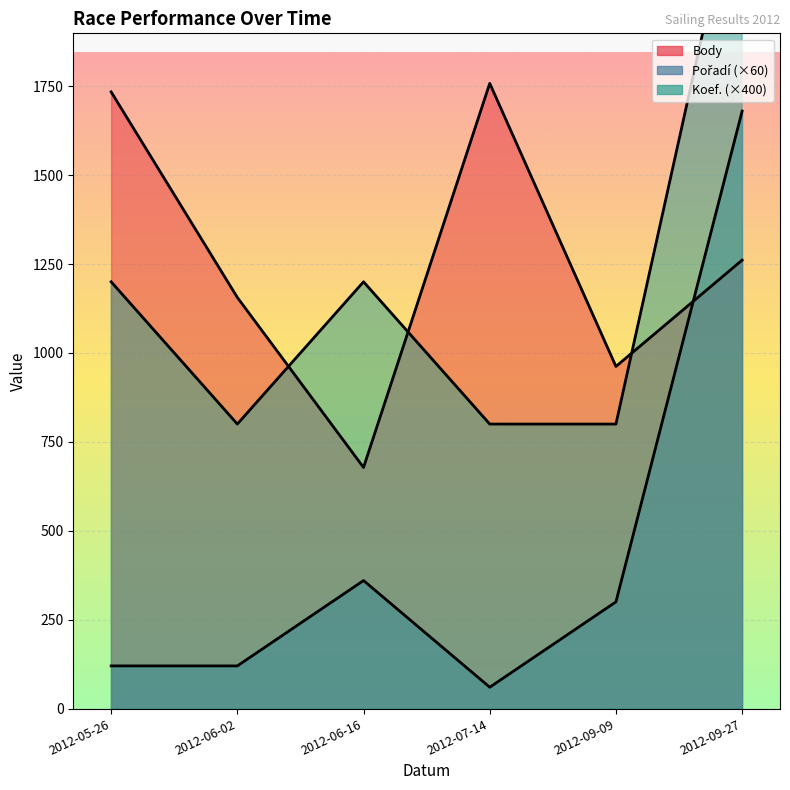

What is the lowest value of the Pořadí series?

60